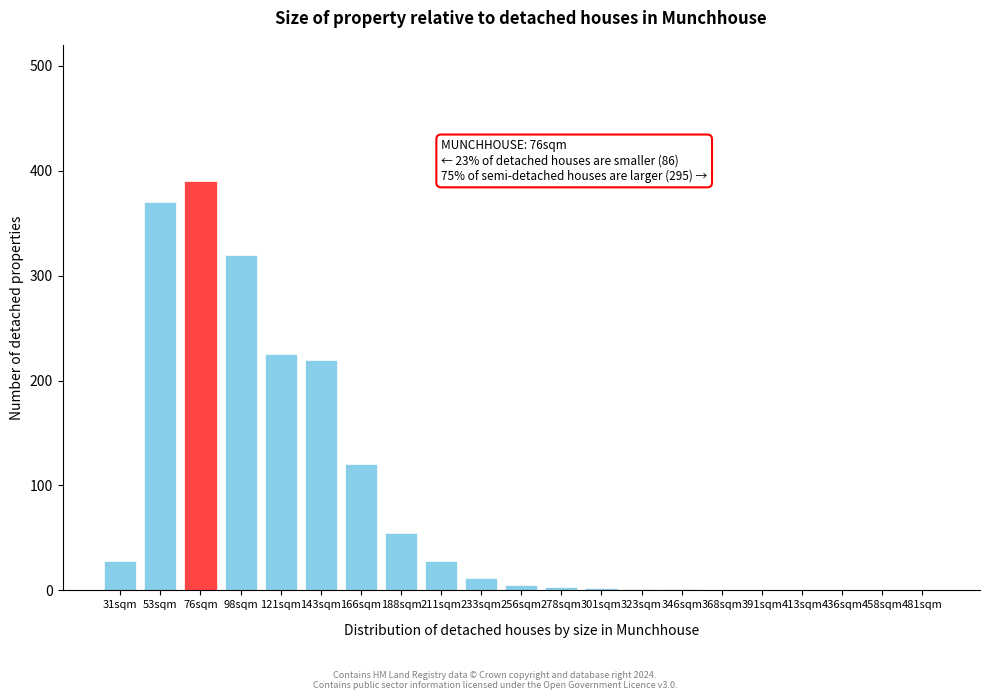

At which label is the value closest to 195?

143sqm